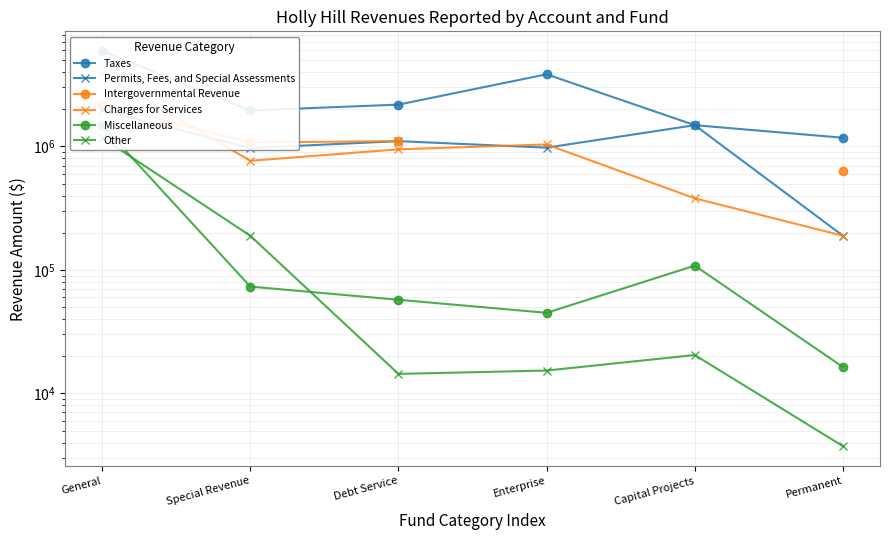

Is the value of Charges for Services at Debt Service greater than the value of Other at Permanent?

Yes